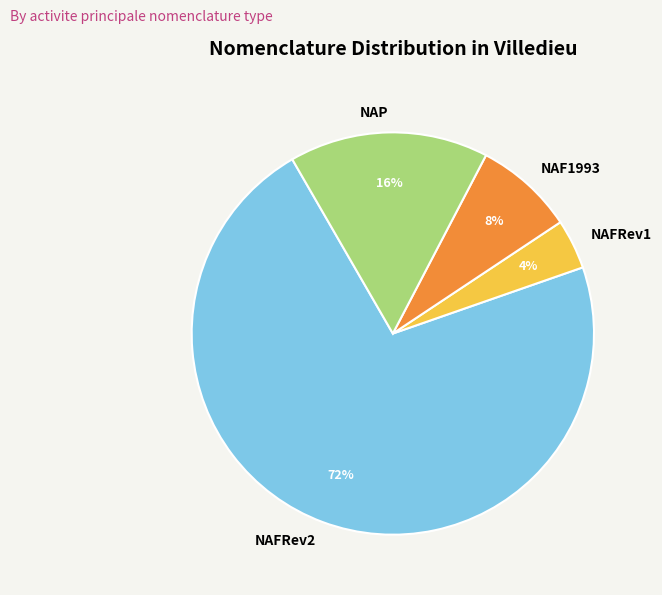

How many segments does this pie chart have?

4